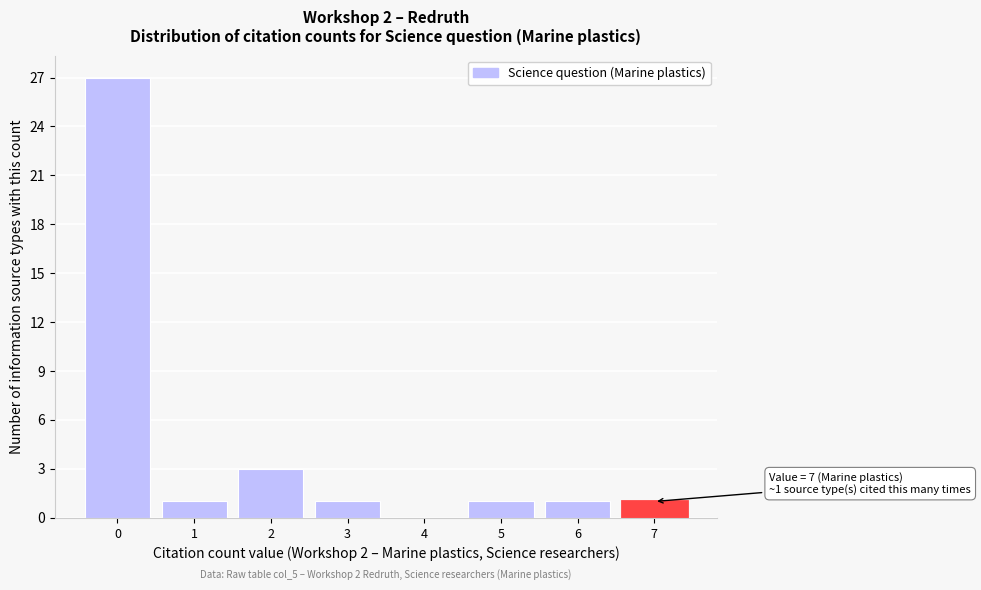

Which range on the x-axis has the tallest bar?

-0.5 to 0.5